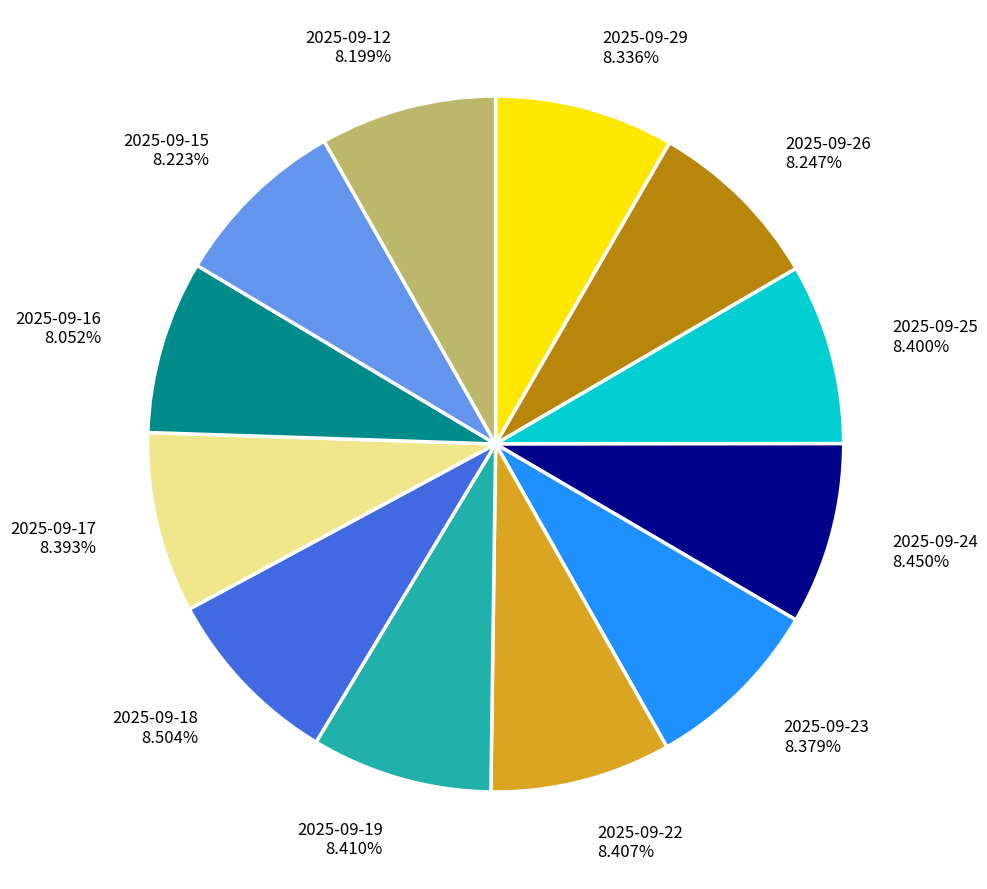

Is the sum of 2025-09-26 and 2025-09-29 greater than half?

No